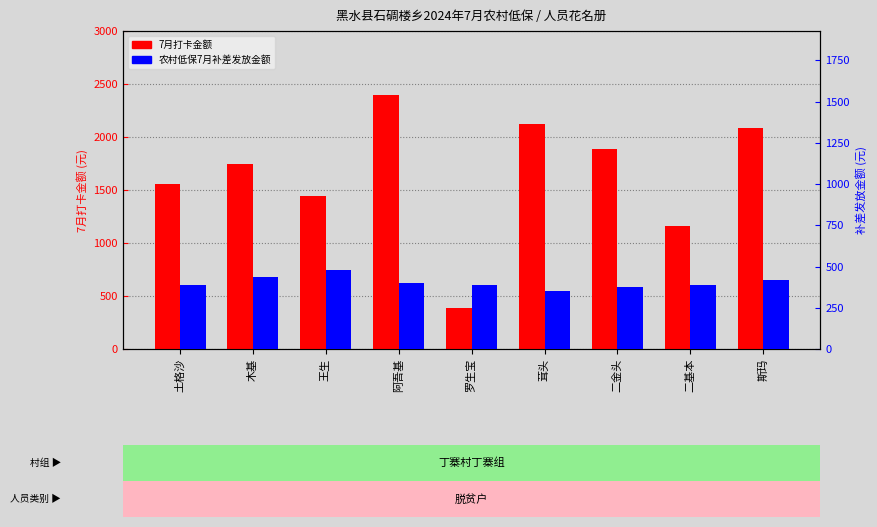

Between 茸头 and 土格沙, which is larger?

茸头